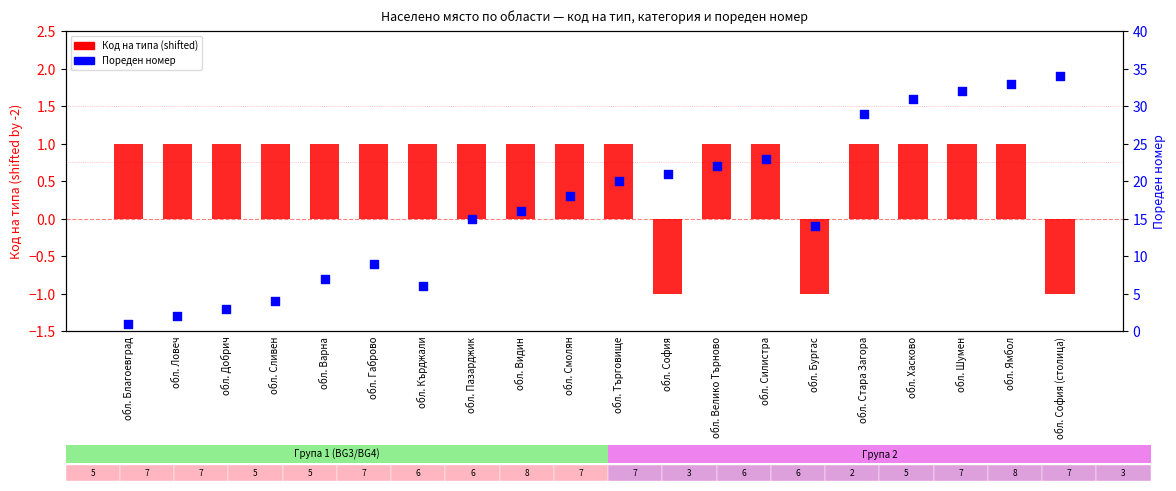

At how many categories does at least one series exceed 14?

12